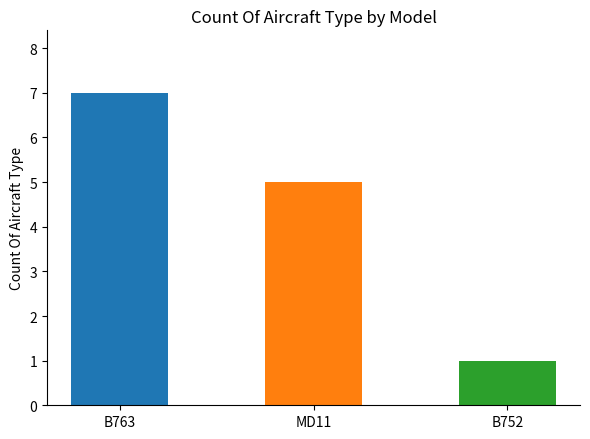

The value at B763 is 5. True or false?

False